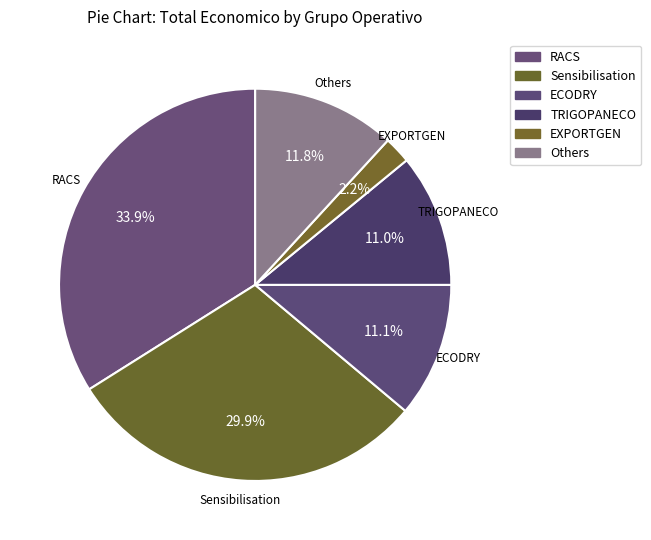

How many slices are in this pie chart?

6